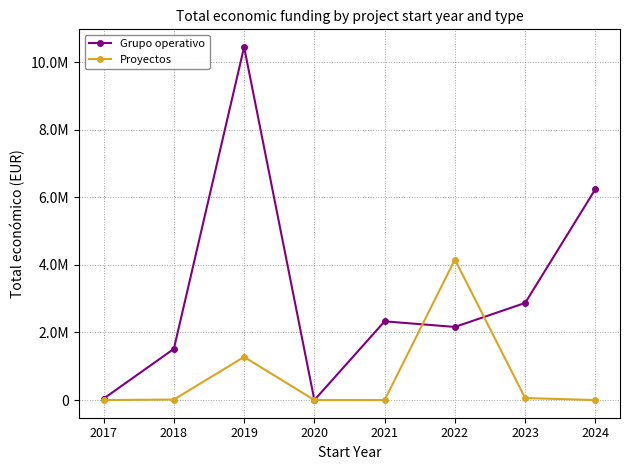

What are all the series names shown in the legend?

Grupo operativo, Proyectos